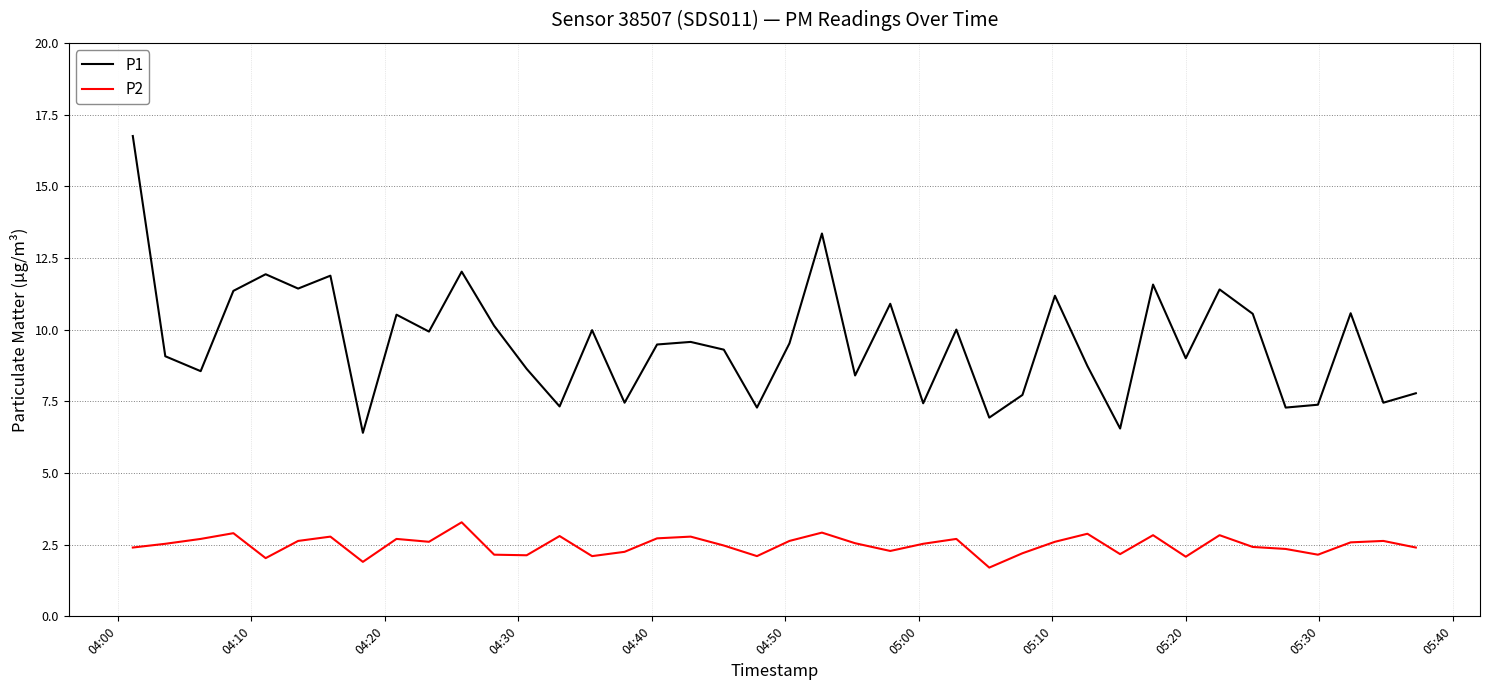

True or false: P2 and P1 intersect in this chart.

False